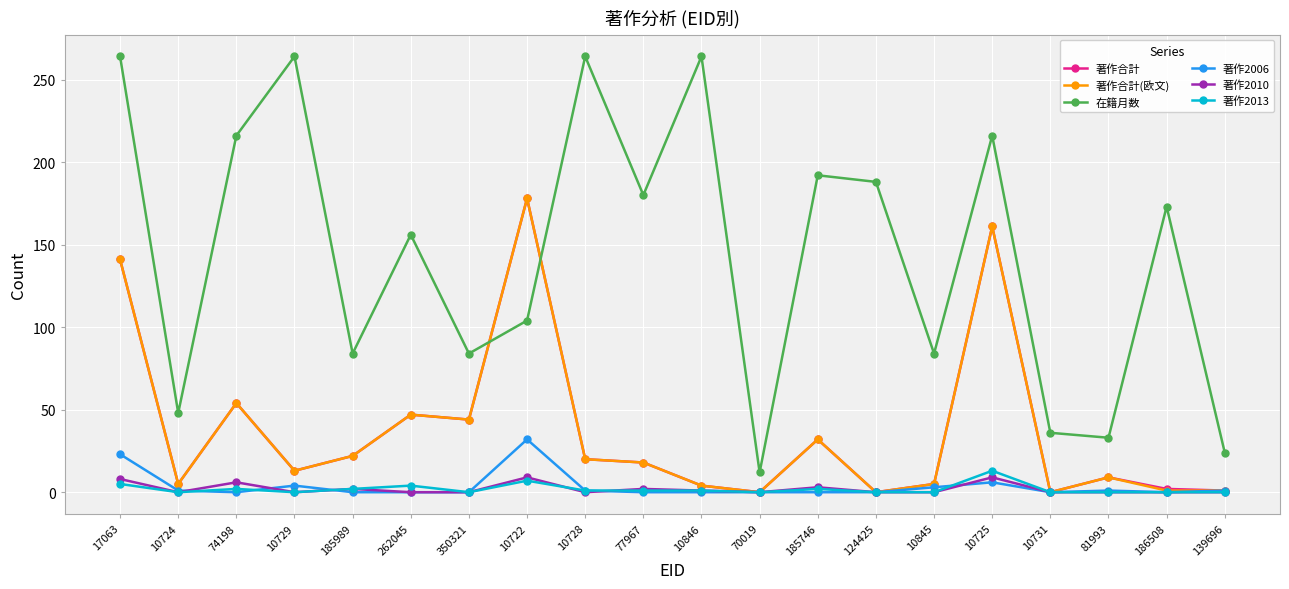

What is the label of the 19th point from the right?

10724